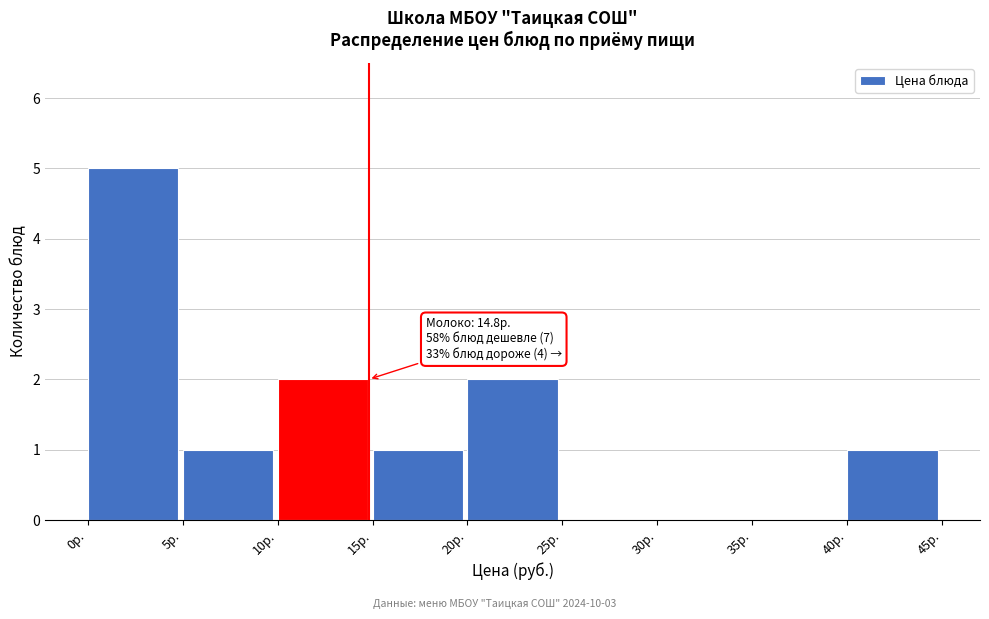

Over which range of the x-axis is the bar tallest?

0 to 5